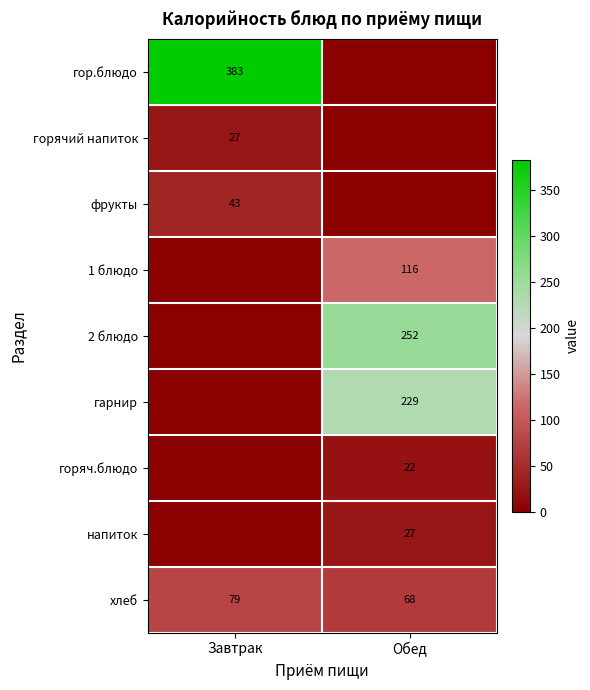

What is the average value of the хлеб series?

74